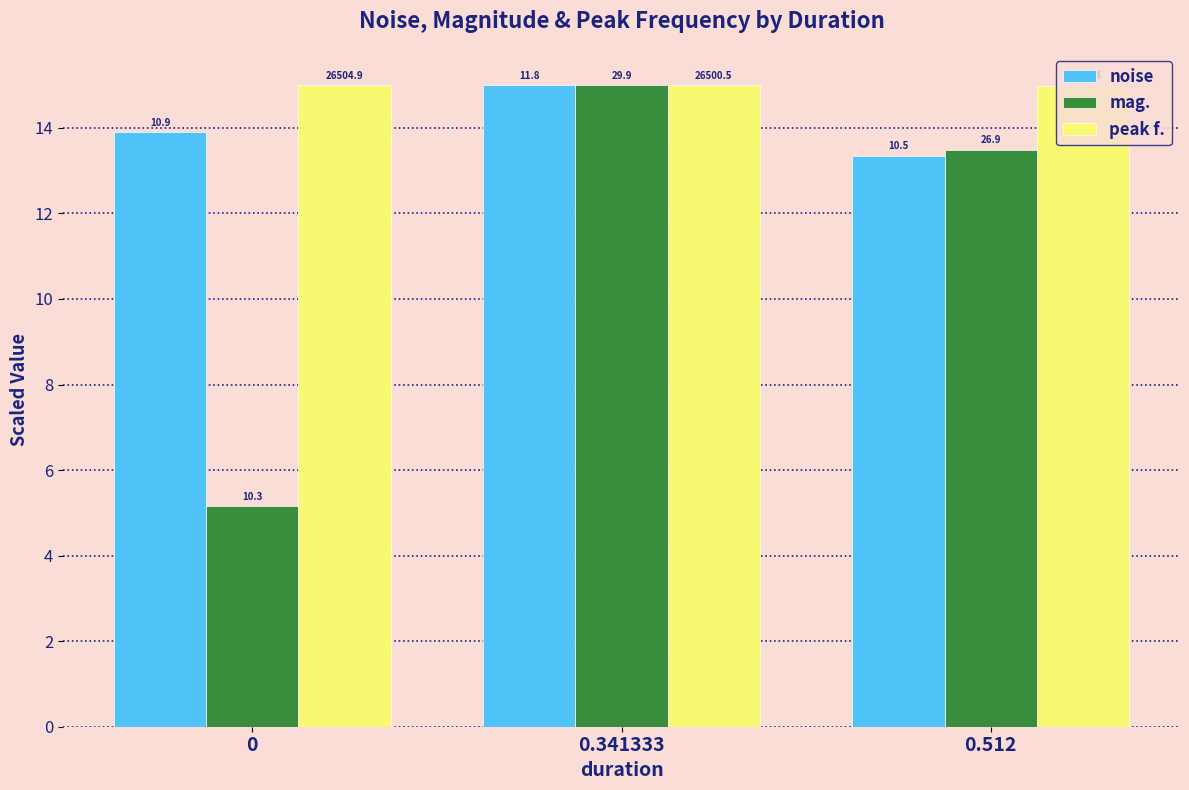

How many groups of bars are there?

3